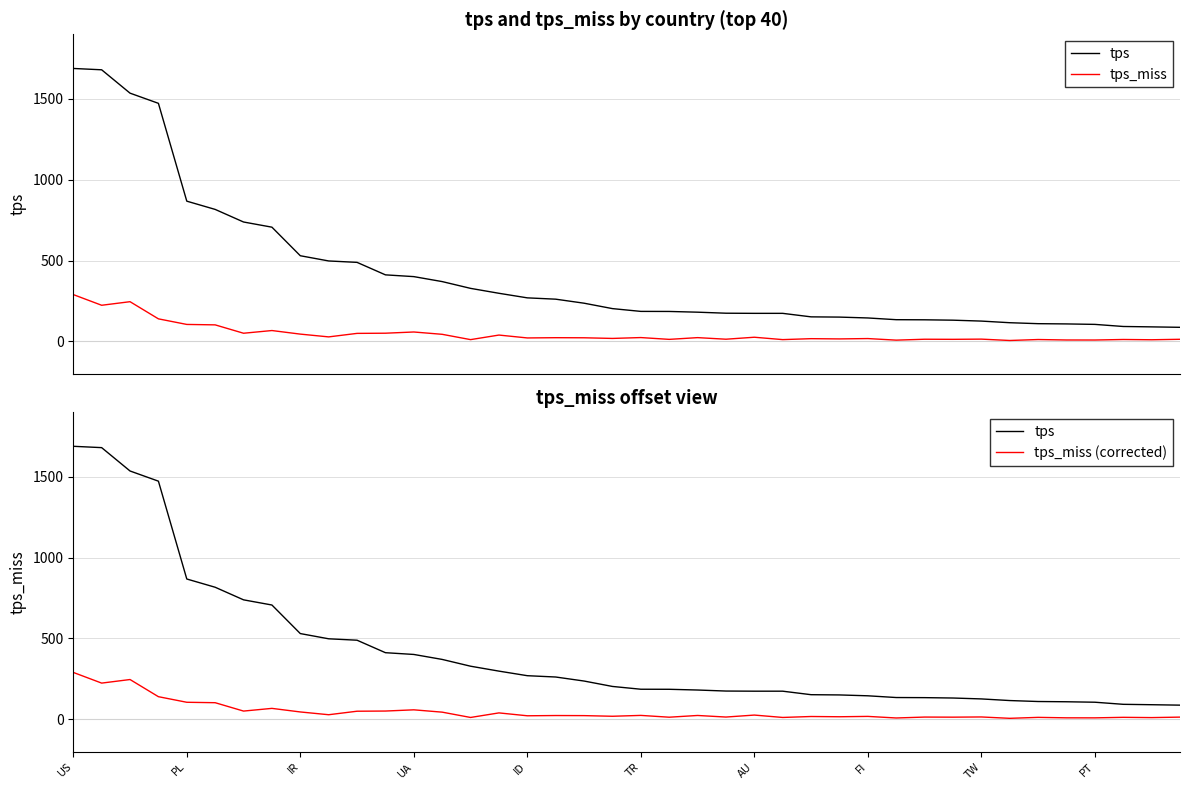

At which category does the chart reach its peak across all series?

US